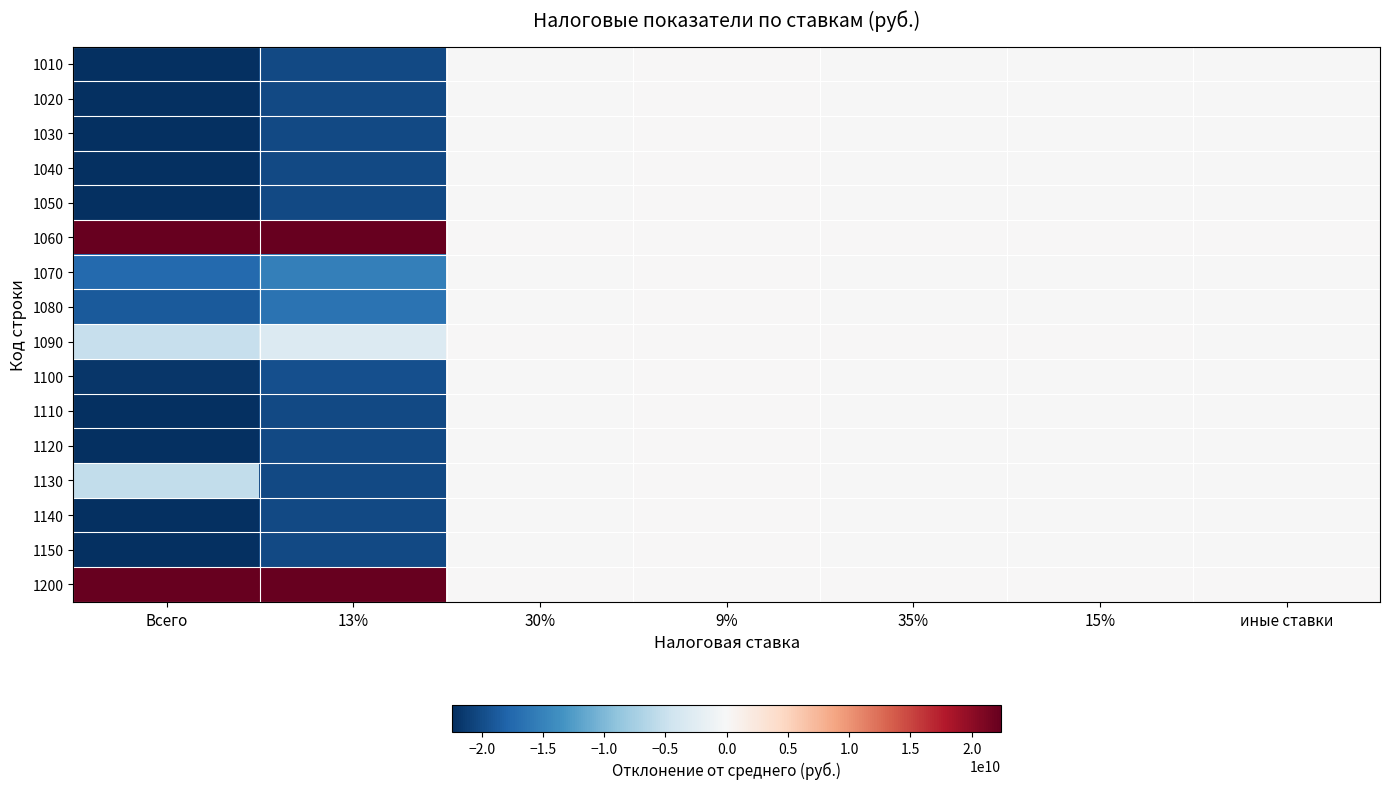

Rank the series at Всего from highest to lowest value.

1200, 1060, 1090, 1130, 1070, 1080, 1100, 1140, 1150, 1110, 1120, 1030, 1040, 1010, 1050, 1020